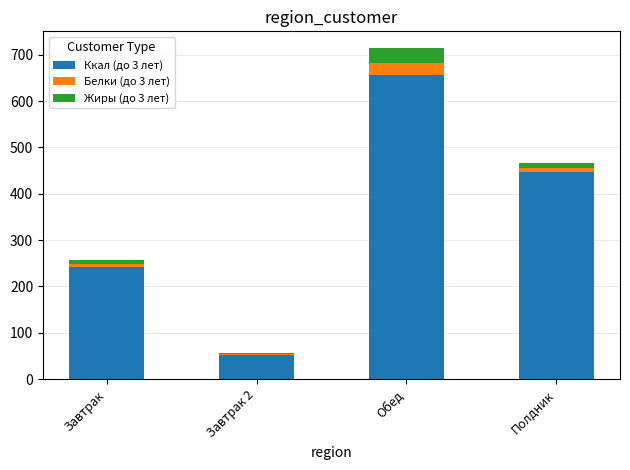

What is the total value across all series at Обед?

714.8